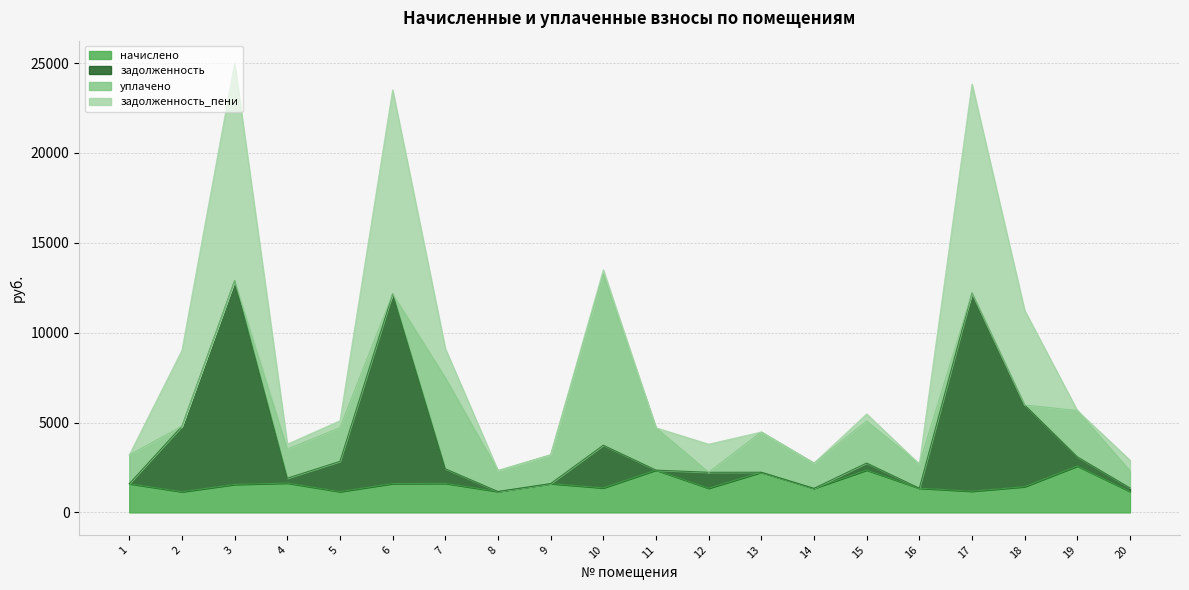

True or false: задолженность has a value of 5058.8 at 19.

False